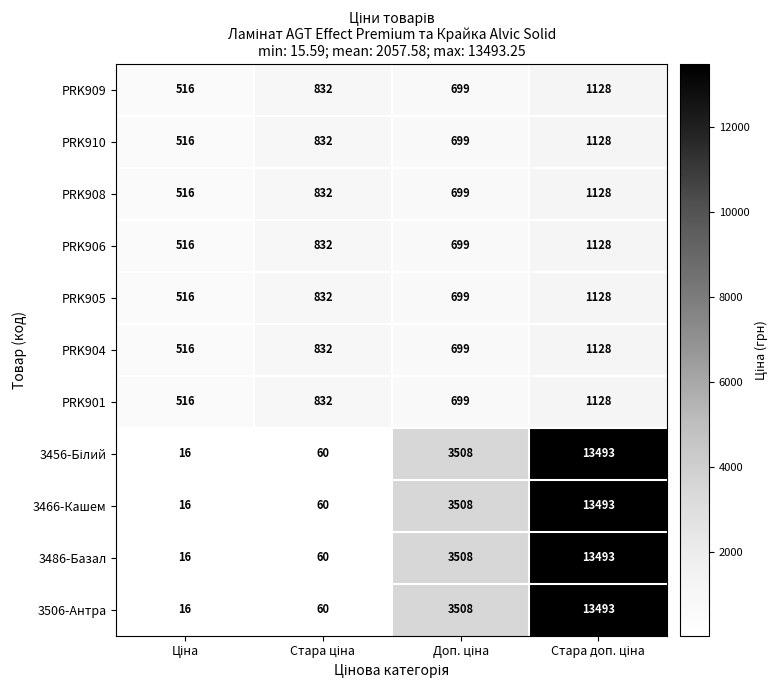

What is the sum of all 3506-Антра values?

17077